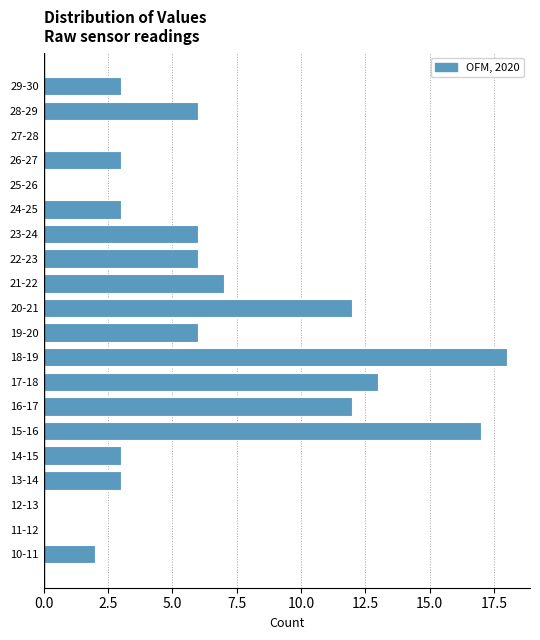

Reading bottom to top, transcribe all the data shown in this chart.

10-11=2	11-12=0	12-13=0	13-14=3	14-15=3	15-16=17	16-17=12	17-18=13	18-19=18	19-20=6	20-21=12	21-22=7	22-23=6	23-24=6	24-25=3	25-26=0	26-27=3	27-28=0	28-29=6	29-30=3